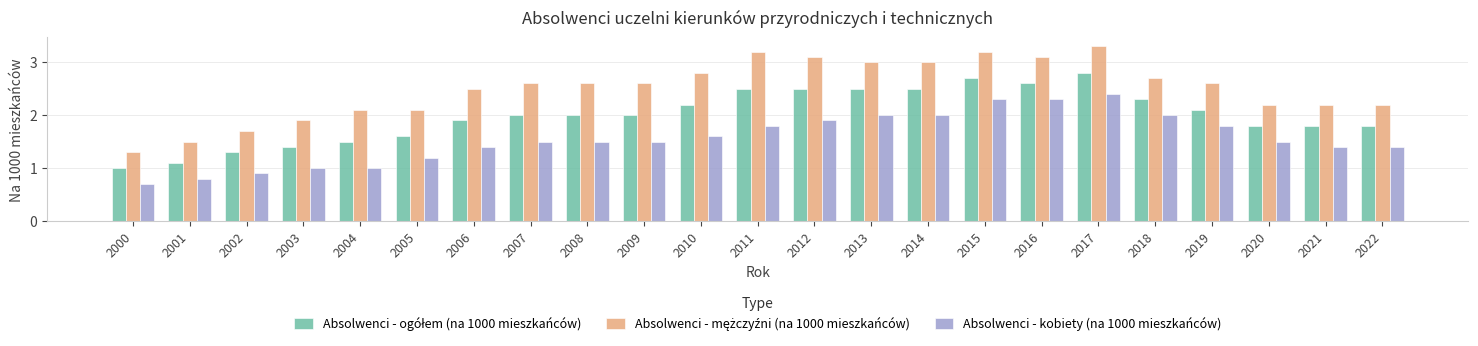

Count the number of data series in this chart.

3